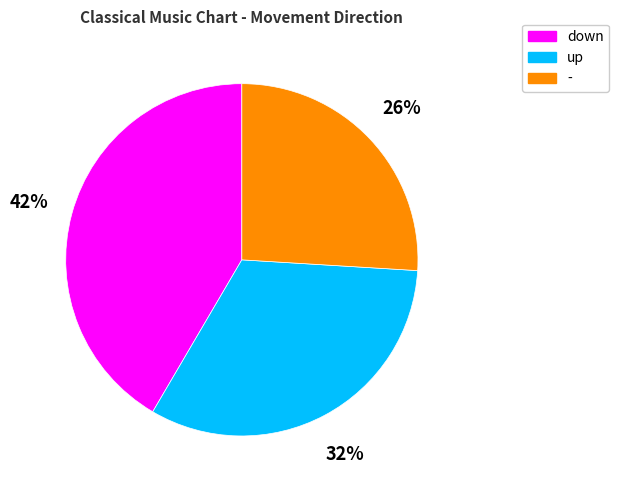

Is there a majority slice in this chart?

No